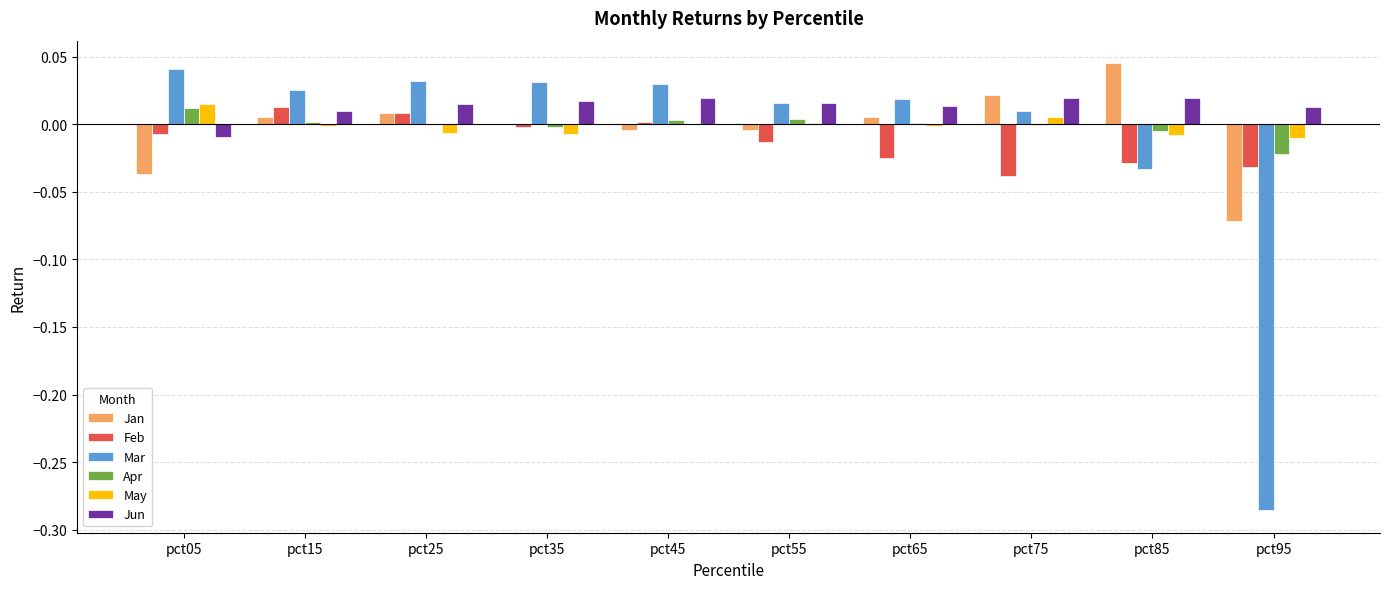

Are the bars horizontal?

No